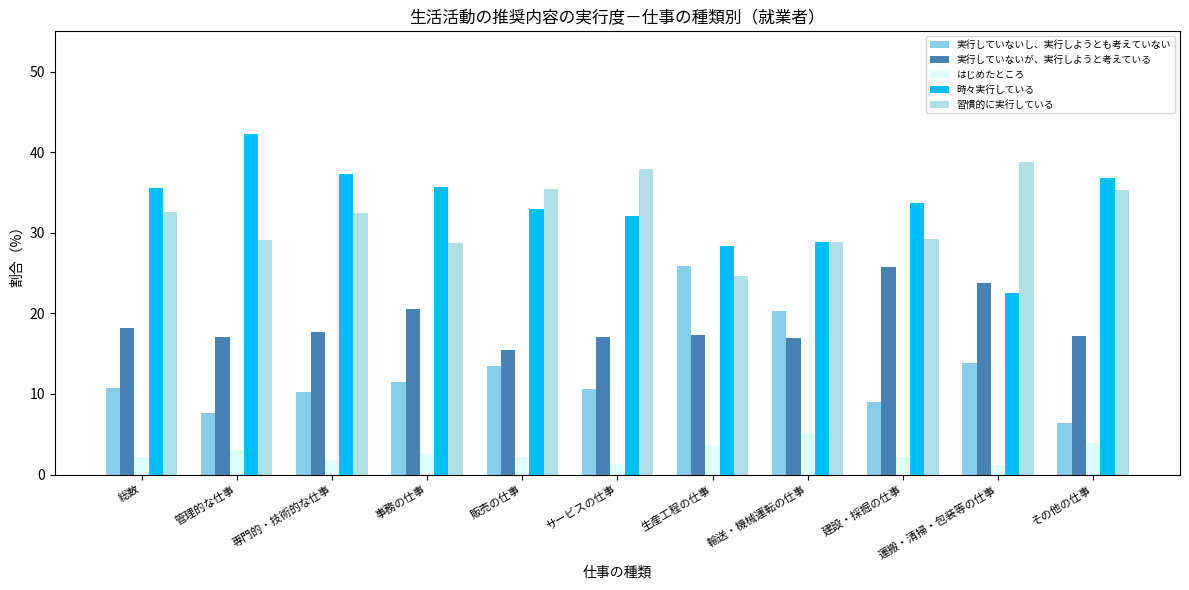

What is the total value across all series at 事務の仕事?

99.1